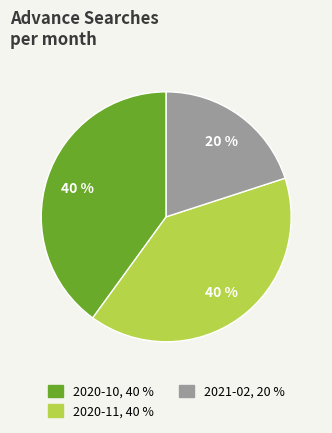

The 2021-02 slice represents 20% of the pie. True or false?

True